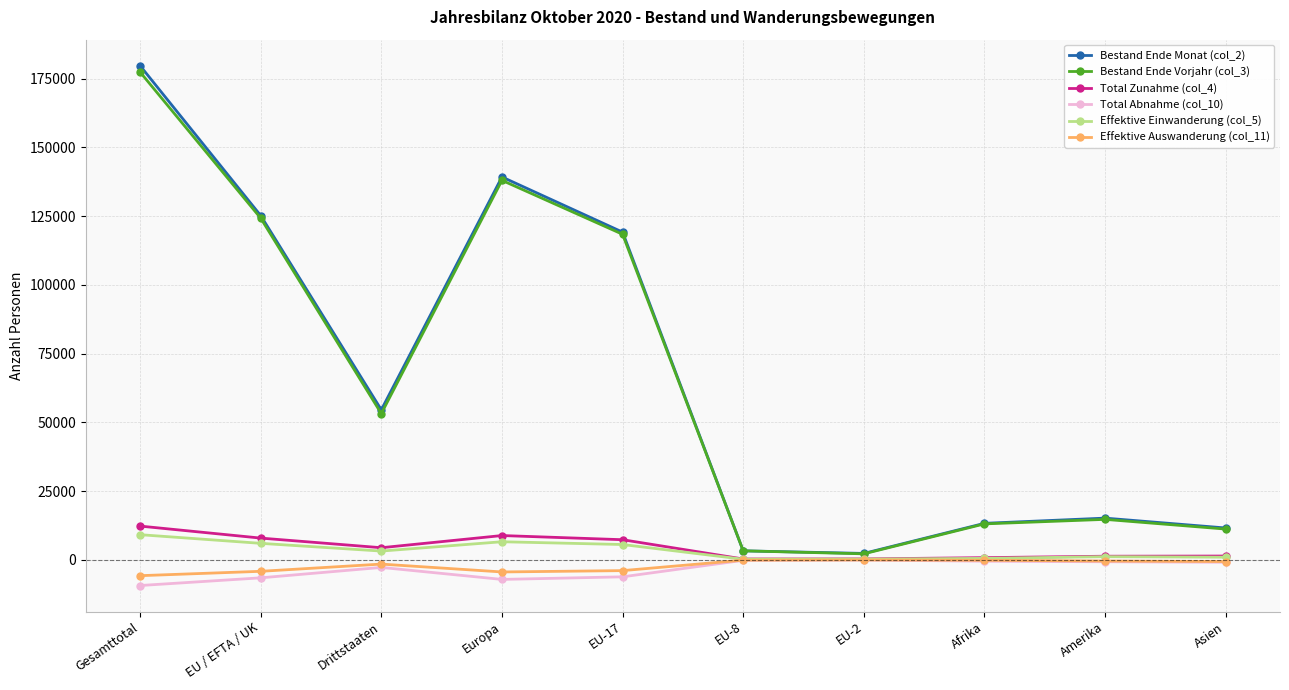

What is the difference between the highest and lowest values at EU-2?

2410